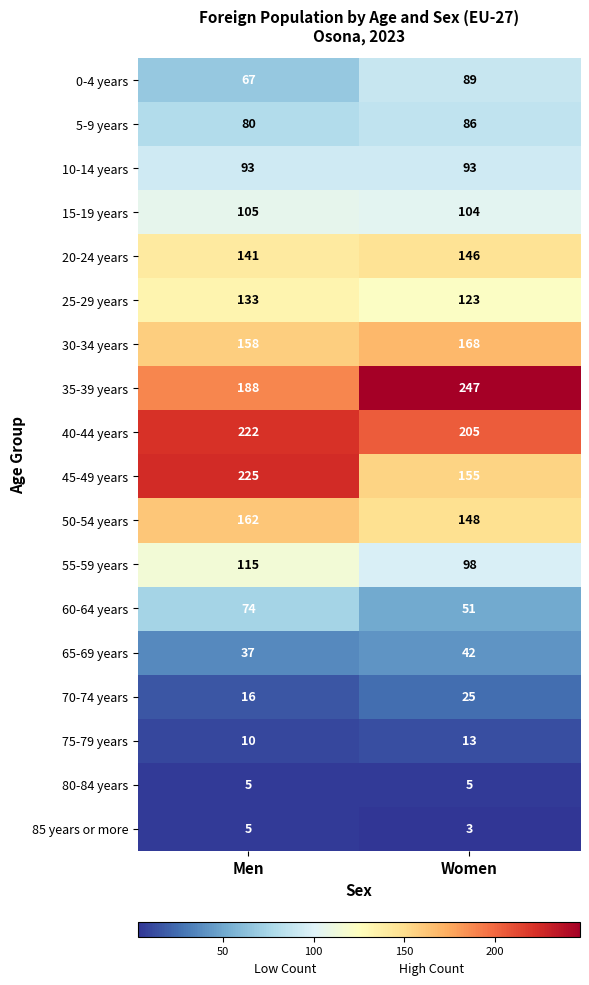

Between Men and Women, which series saw the biggest shift?

45-49 years